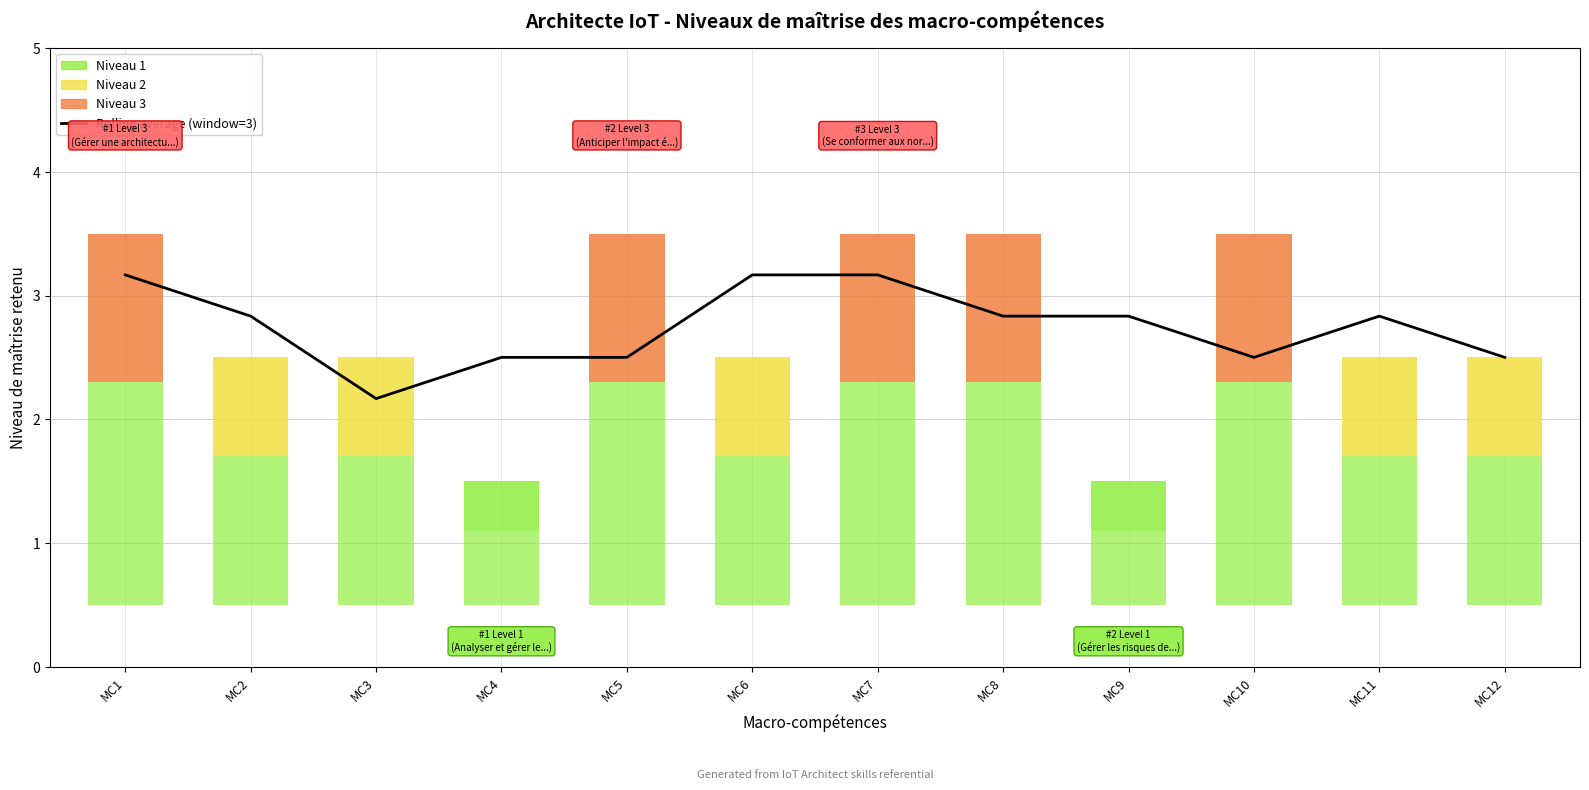

Are the bars horizontal?

No